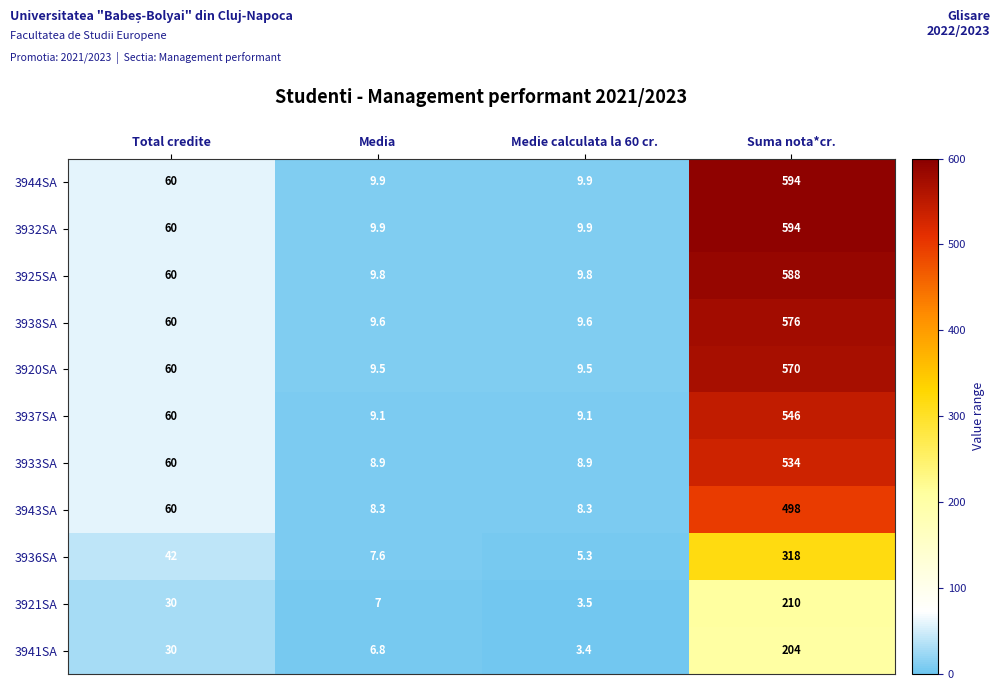

What is the sum of the 3938SA values at Medie calculata la 60 cr. and Total credite?

69.6